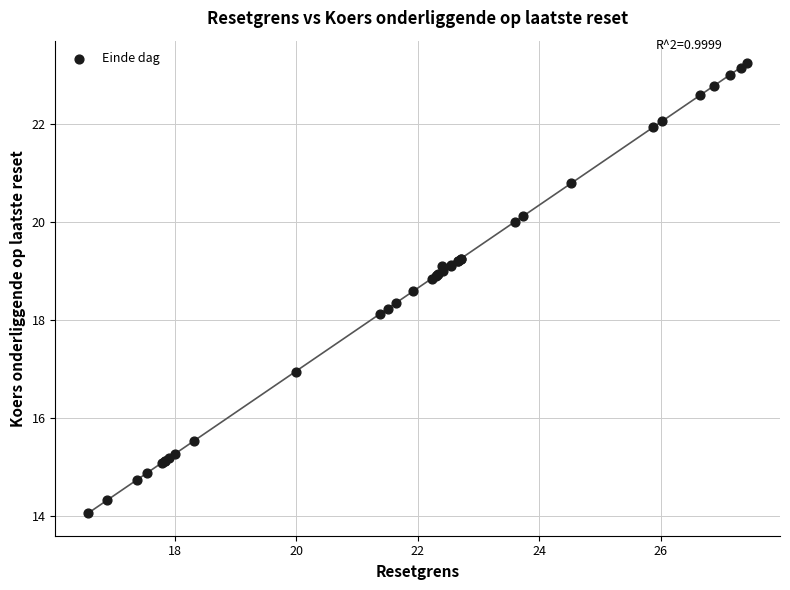

What Y value in the scatter plot is closest to 18?

18.1